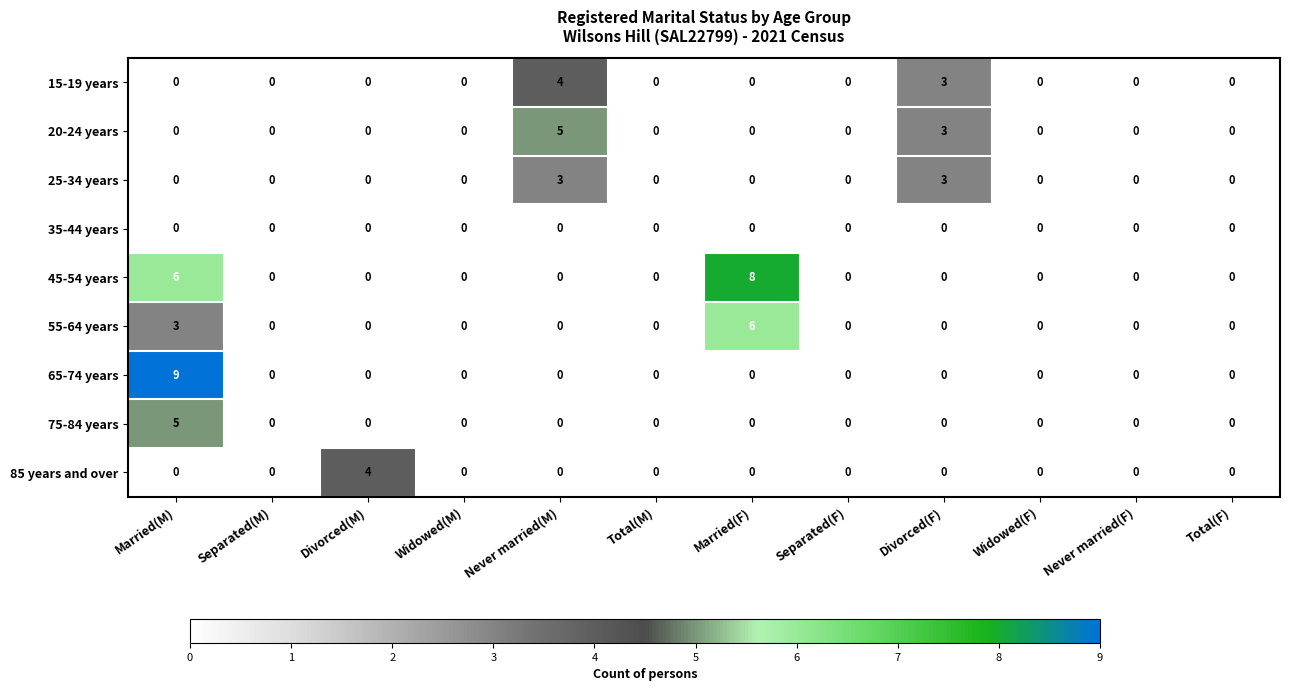

Between Separated(M) and Divorced(M), which series saw the biggest shift?

85 years and over